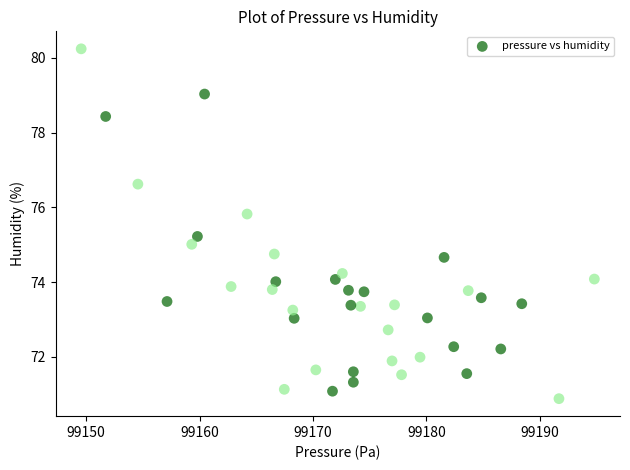

What is the range of Y values (max minus min)?

9.4